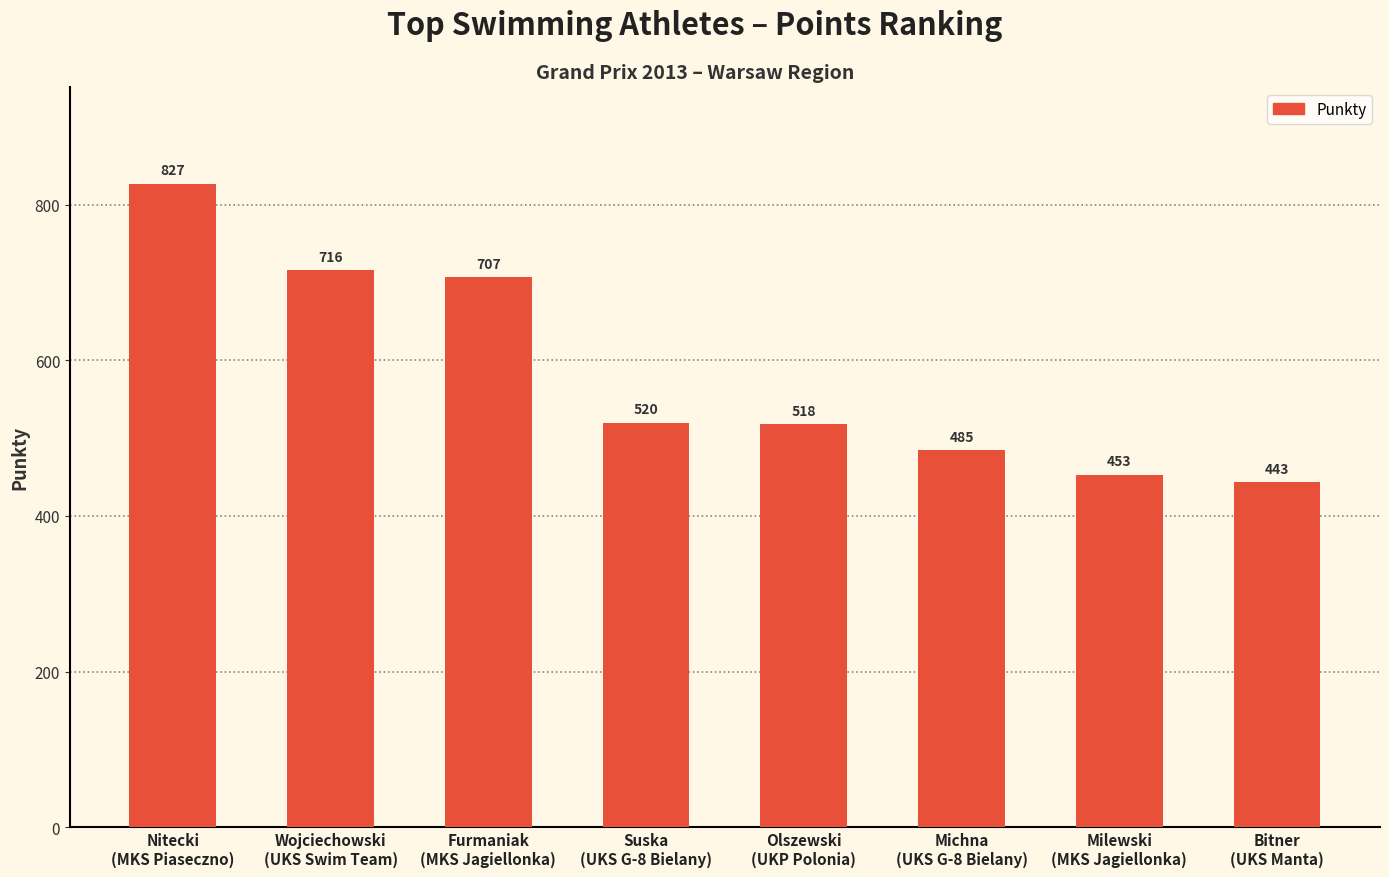

What is the sum of all values?

4669